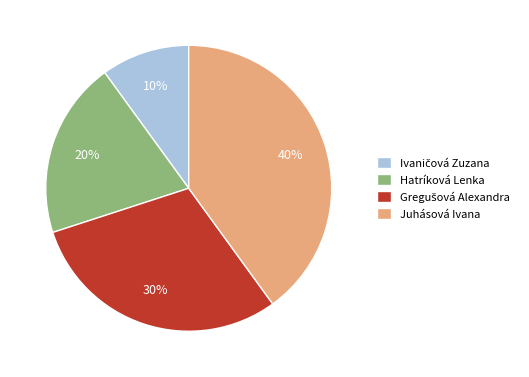

Between Hatríková Lenka and Juhásová Ivana, which is larger?

Juhásová Ivana